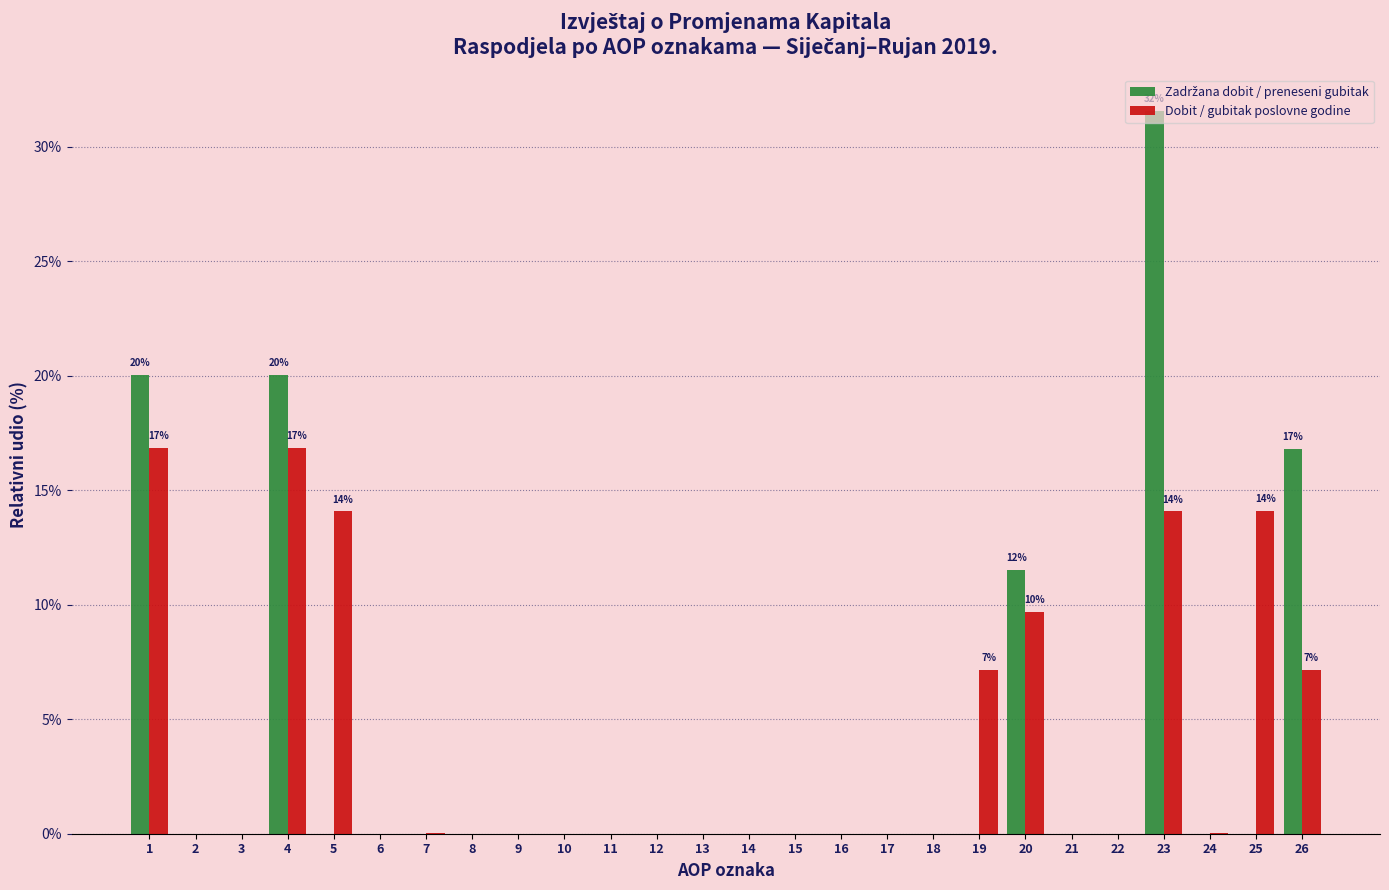

The value of Dobit / gubitak poslovne godine at 6 is -9.3. True or false?

False